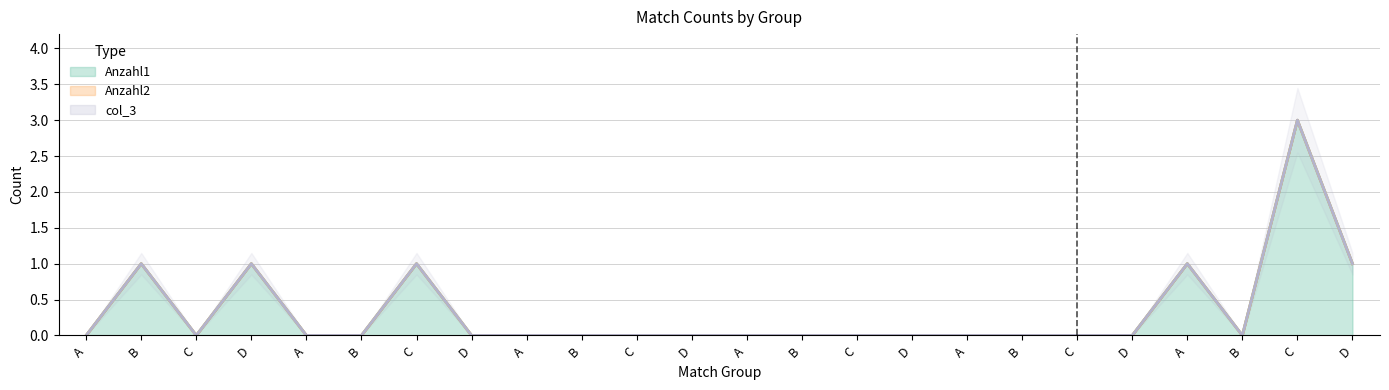

Reading left to right, transcribe all the data shown in this chart.

Anzahl1: 0	1	0	1	0	0	1	0	0	0	0	0	0	0	0	0	0	0	0	0	1	0	3	1
Anzahl2: 0	0	0	0	0	0	0	0	0	0	0	0	0	0	0	0	0	0	0	0	0	0	0	0
col_3: 0	0	0	0	0	0	0	0	0	0	0	0	0	0	0	0	0	0	0	0	0	0	0	0